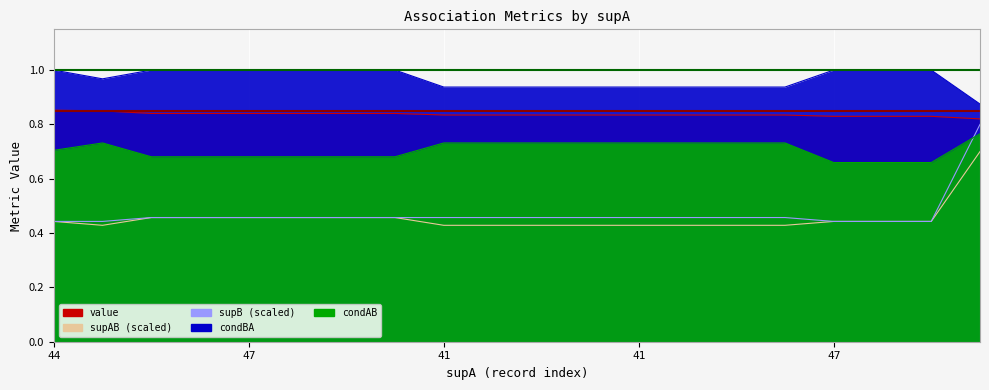

True or false: supB and condBA cross at least once.

False